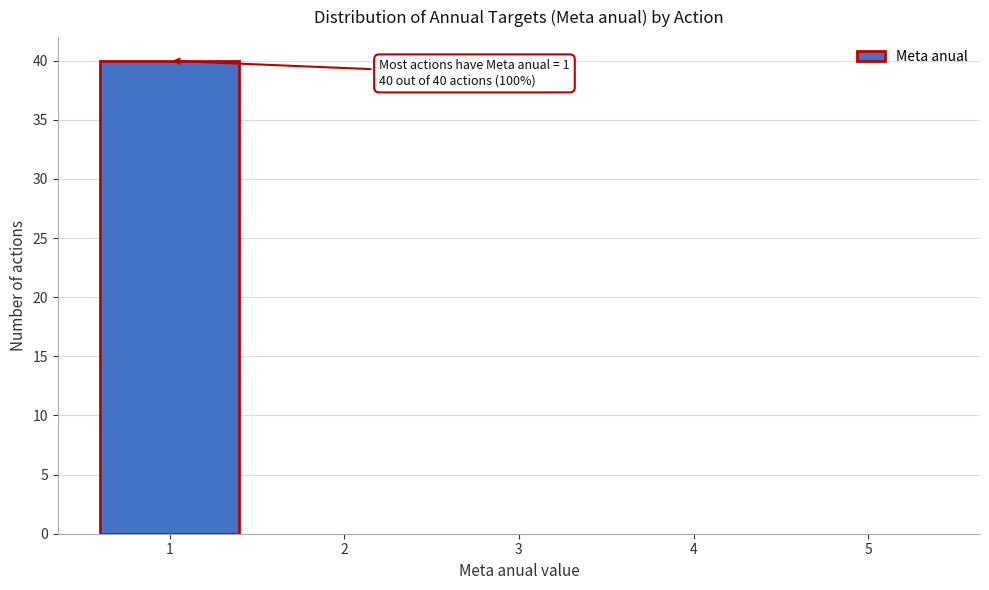

Over which range of the x-axis is the bar tallest?

0.5 to 1.5